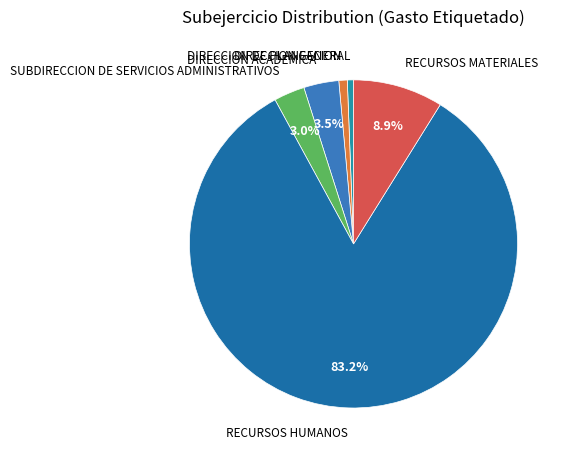

The DIRECCION ACADEMICA slice represents 12% of the pie. True or false?

False